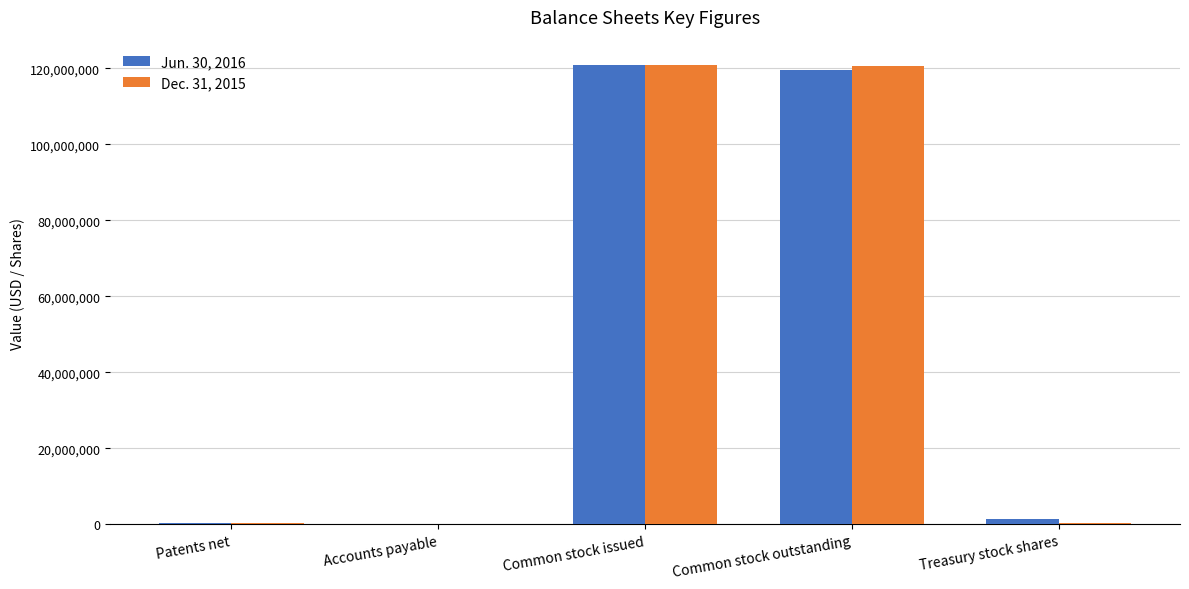

Count the number of categories in the chart.

5